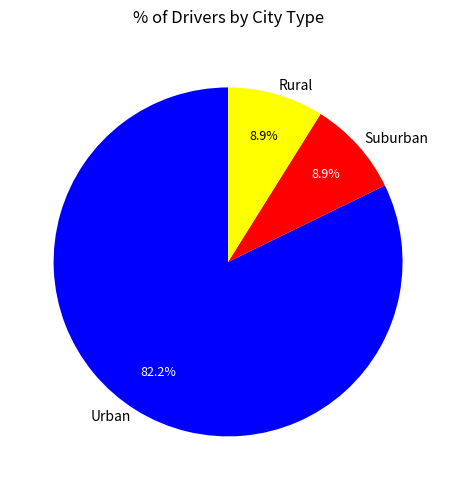

Which slice is the largest?

Urban